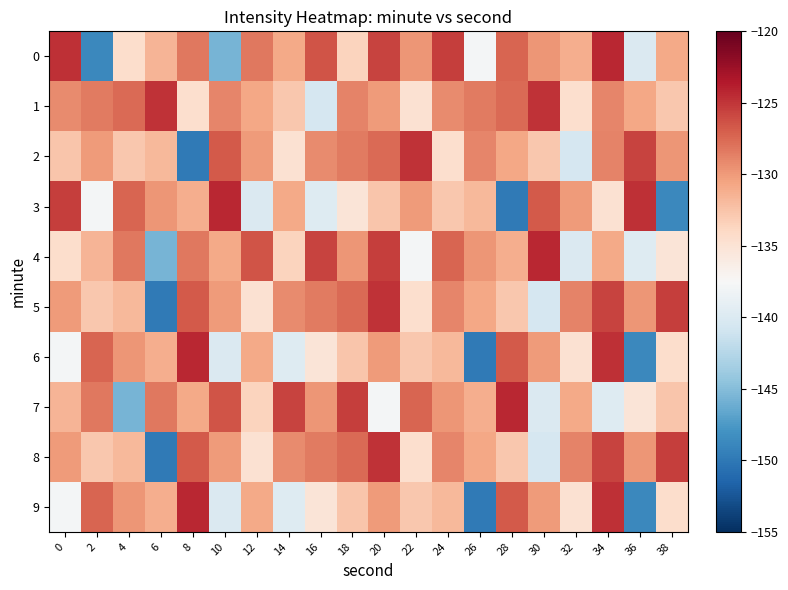

Reading left to right, extract all data points from this chart.

0: 0=-124.8	2=-148.8	4=-134.4	6=-131.6	8=-128.2	10=-145.7	12=-128.3	14=-130.9	16=-126.5	18=-133.6	20=-125.6	22=-129.8	24=-125.4	26=-137.8	28=-127.3	30=-129.8	32=-131.2	34=-124.4	36=-140.0	38=-130.9
1: 0=-129.3	2=-128.4	4=-127.6	6=-124.9	8=-134.5	10=-129.0	12=-130.8	14=-132.8	16=-140.4	18=-128.8	20=-130.0	22=-134.8	24=-129.3	26=-128.4	28=-127.6	30=-124.9	32=-134.5	34=-129.0	36=-130.8	38=-132.8
2: 0=-132.7	2=-130.0	4=-132.7	6=-131.9	8=-149.9	10=-126.7	12=-130.0	14=-134.8	16=-129.3	18=-128.4	20=-127.6	22=-124.9	24=-134.5	26=-129.0	28=-130.8	30=-132.8	32=-140.4	34=-128.8	36=-125.6	38=-129.8
3: 0=-125.4	2=-137.8	4=-127.3	6=-129.8	8=-131.2	10=-124.4	12=-140.0	14=-130.9	16=-139.7	18=-135.2	20=-132.7	22=-130.0	24=-132.7	26=-131.9	28=-149.9	30=-126.7	32=-130.0	34=-134.8	36=-124.8	38=-148.8
4: 0=-134.4	2=-131.6	4=-128.2	6=-145.7	8=-128.3	10=-130.9	12=-126.5	14=-133.6	16=-125.6	18=-129.8	20=-125.4	22=-137.8	24=-127.3	26=-129.8	28=-131.2	30=-124.4	32=-140.0	34=-130.9	36=-139.7	38=-135.2
5: 0=-130.0	2=-132.7	4=-131.9	6=-149.9	8=-126.7	10=-130.0	12=-134.8	14=-129.3	16=-128.4	18=-127.6	20=-124.9	22=-134.5	24=-129.0	26=-130.8	28=-132.8	30=-140.4	32=-128.8	34=-125.6	36=-129.8	38=-125.4
6: 0=-137.8	2=-127.3	4=-129.8	6=-131.2	8=-124.4	10=-140.0	12=-130.9	14=-139.7	16=-135.2	18=-132.7	20=-130.0	22=-132.7	24=-131.9	26=-149.9	28=-126.7	30=-130.0	32=-134.8	34=-124.8	36=-148.8	38=-134.4
7: 0=-131.6	2=-128.2	4=-145.7	6=-128.3	8=-130.9	10=-126.5	12=-133.6	14=-125.6	16=-129.8	18=-125.4	20=-137.8	22=-127.3	24=-129.8	26=-131.2	28=-124.4	30=-140.0	32=-130.9	34=-139.7	36=-135.2	38=-132.7
8: 0=-130.0	2=-132.7	4=-131.9	6=-149.9	8=-126.7	10=-130.0	12=-134.8	14=-129.3	16=-128.4	18=-127.6	20=-124.9	22=-134.5	24=-129.0	26=-130.8	28=-132.8	30=-140.4	32=-128.8	34=-125.6	36=-129.8	38=-125.4
9: 0=-137.8	2=-127.3	4=-129.8	6=-131.2	8=-124.4	10=-140.0	12=-130.9	14=-139.7	16=-135.2	18=-132.7	20=-130.0	22=-132.7	24=-131.9	26=-149.9	28=-126.7	30=-130.0	32=-134.8	34=-124.8	36=-148.8	38=-134.4